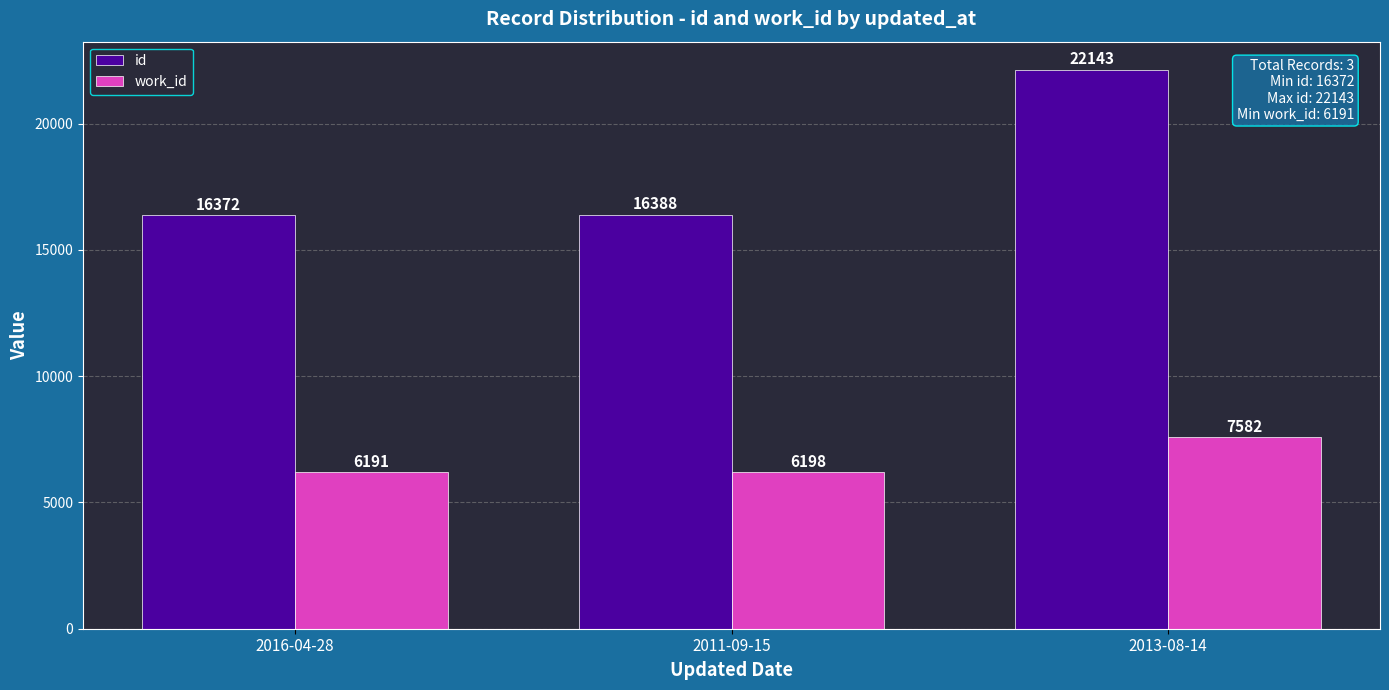

What is the difference between the second highest and minimum values in the id series?

16